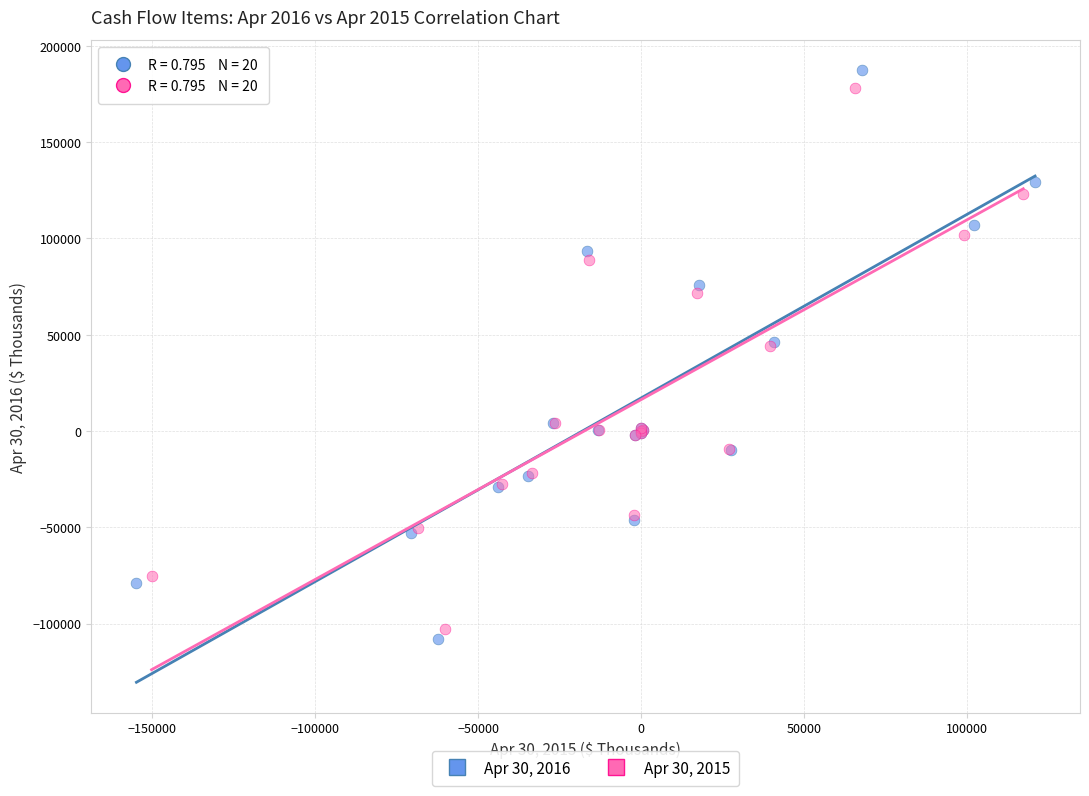

Which series has the widest spread of Y values?

Apr 30, 2016